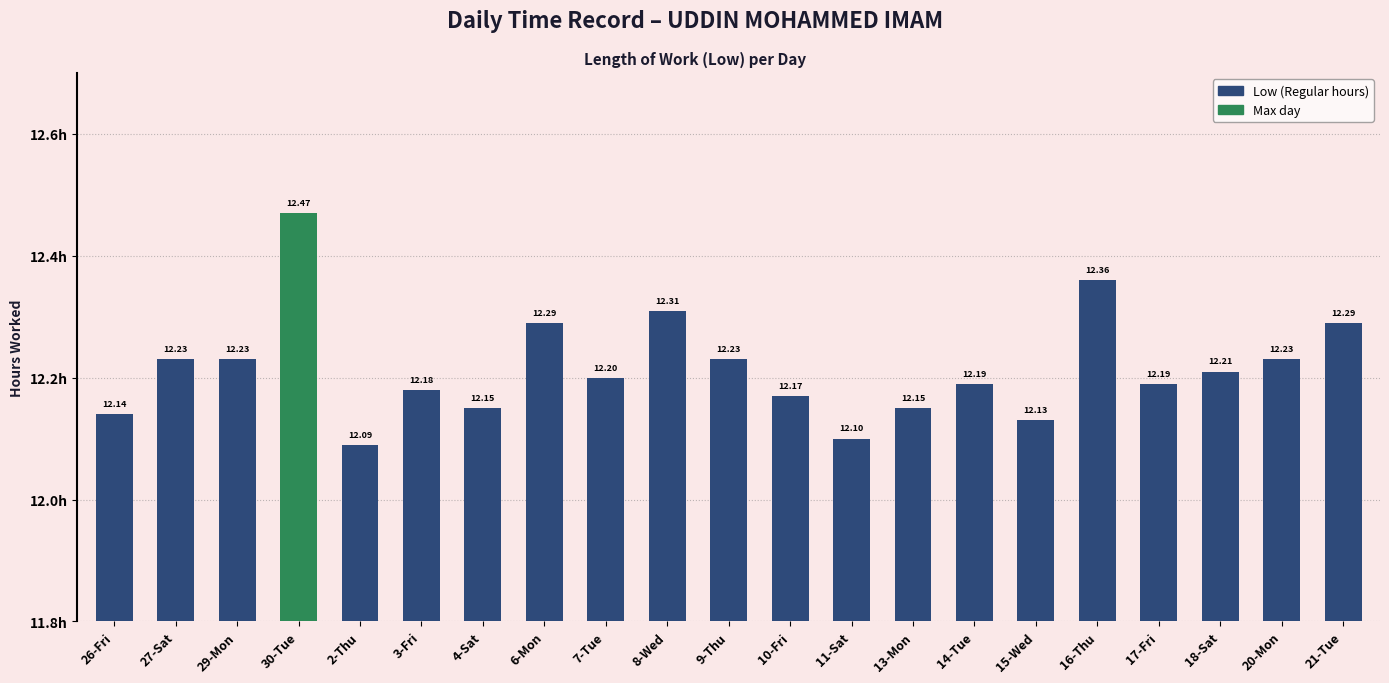

The chart shows a value of 21.8 at 14-Tue. True or false?

False